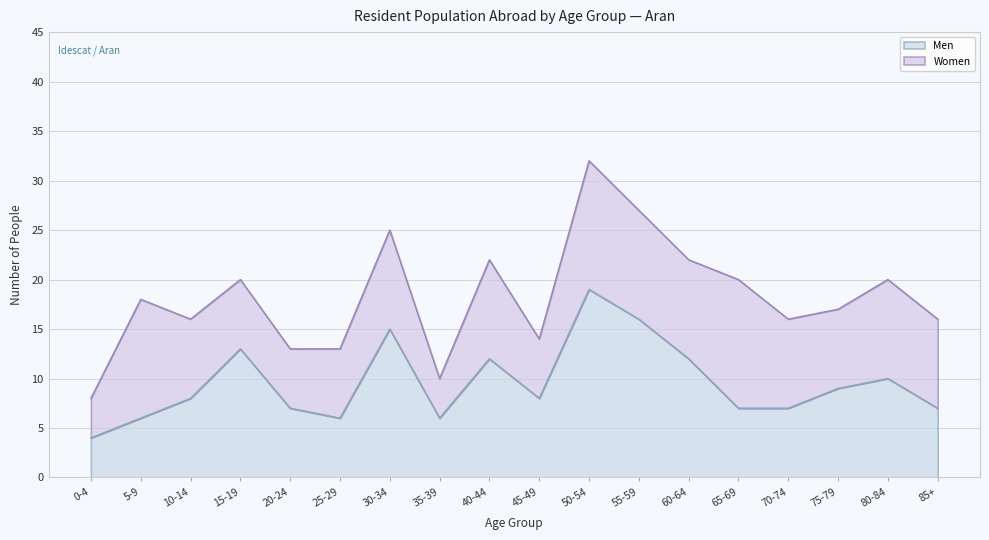

What is the smallest value displayed?

4